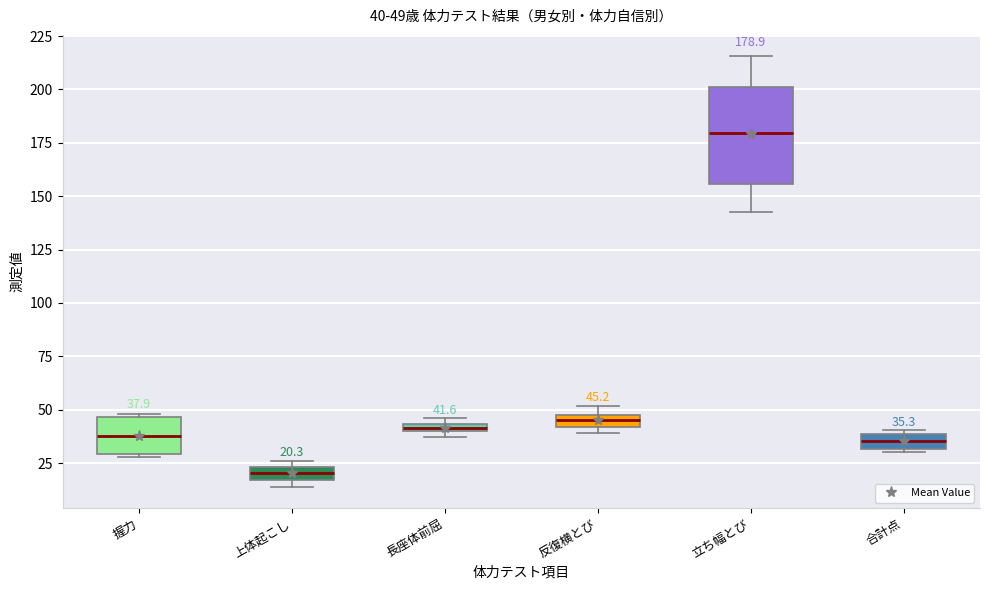

Which box has the highest median line?

立ち幅とび